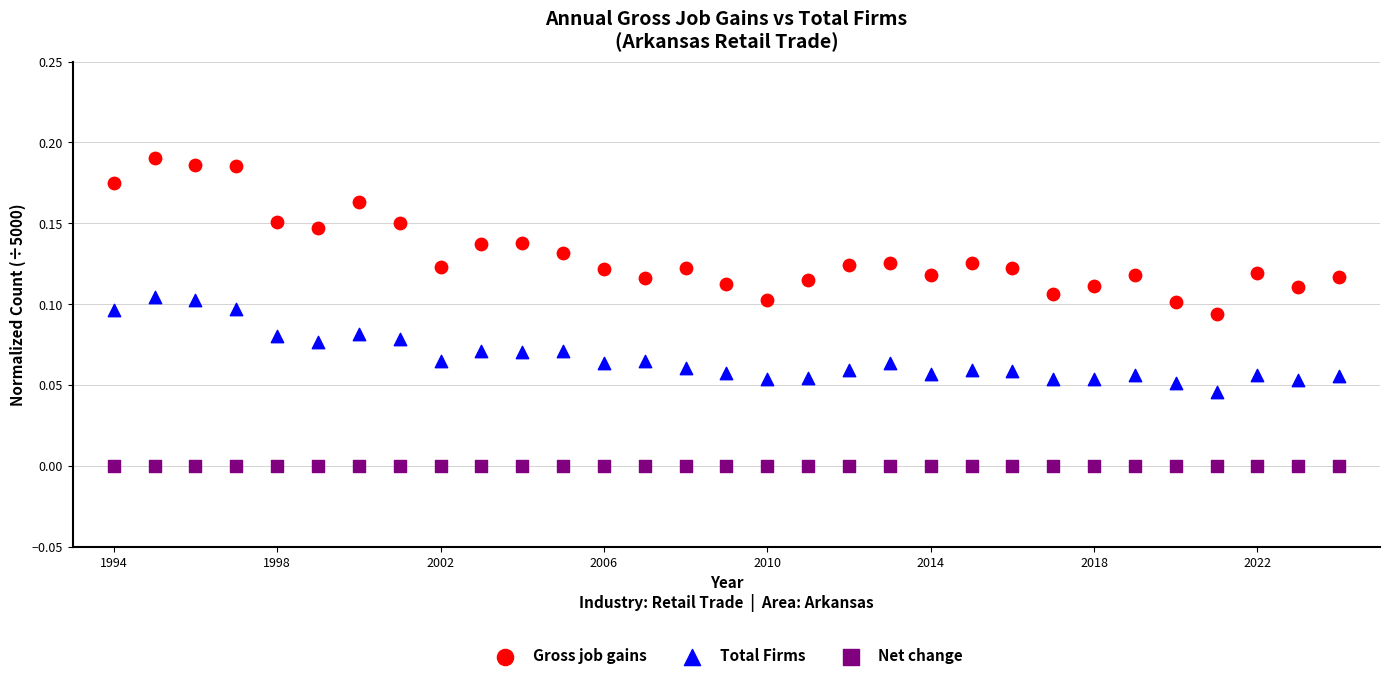

Which series reaches the maximum Y coordinate?

Gross job gains